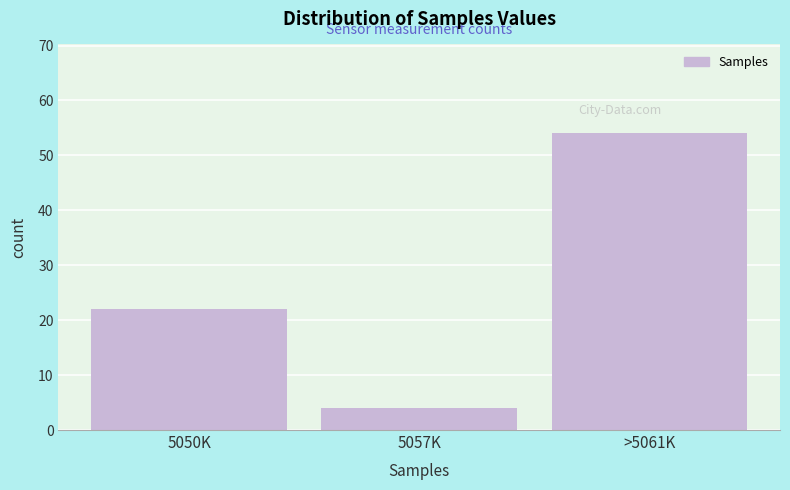

Reading right to left, list all the values displayed in this chart.

>5061K=54	5057K=4	5050K=22